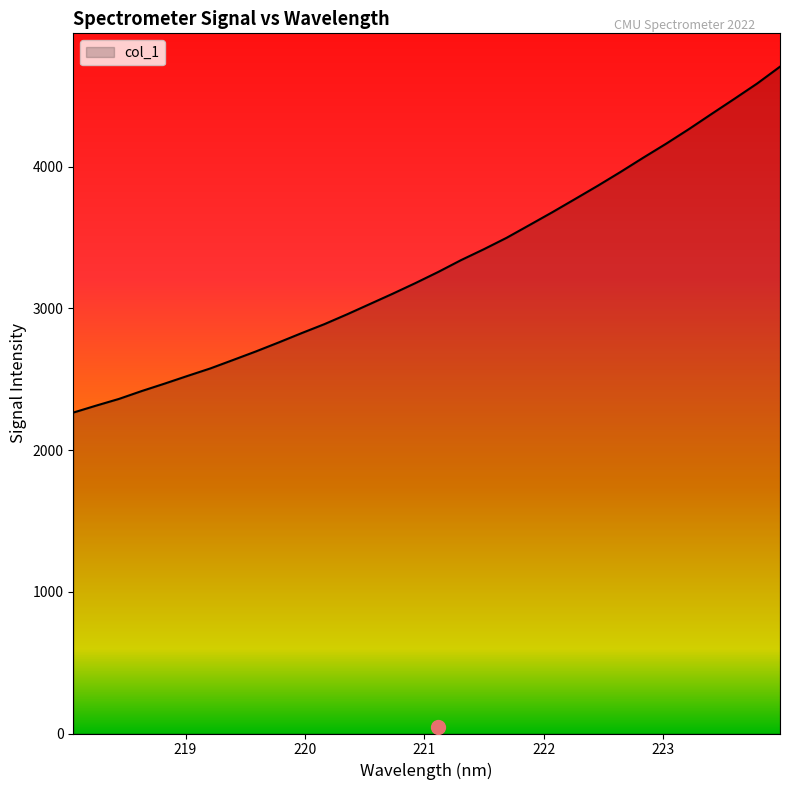

What is the smallest value displayed?

2265.2